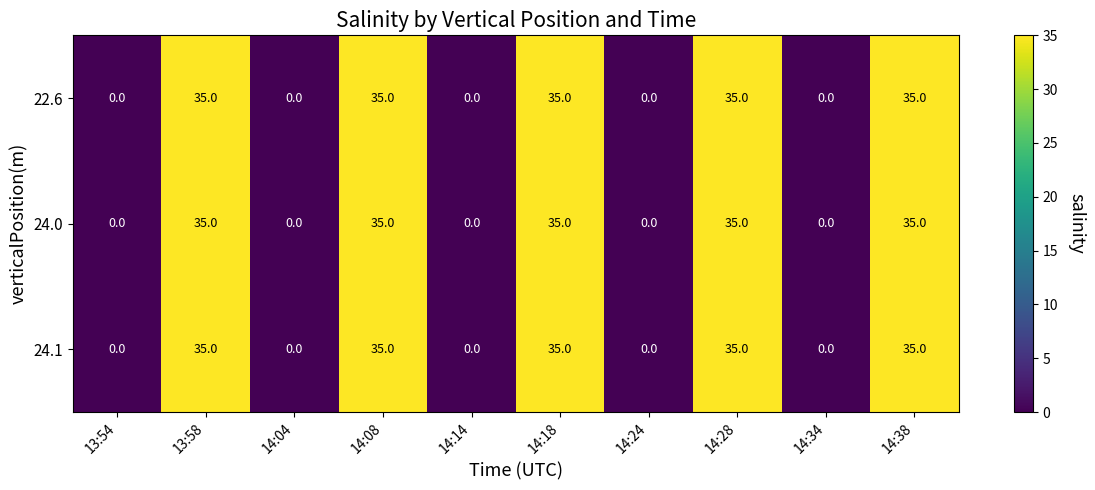

Reading left to right, list all the values displayed in this chart.

22.6: 13:54=0	13:58=35	14:04=0	14:08=35	14:14=0	14:18=35	14:24=0	14:28=35	14:34=0	14:38=35
24.0: 13:54=0	13:58=35	14:04=0	14:08=35	14:14=0	14:18=35	14:24=0	14:28=35	14:34=0	14:38=35
24.1: 13:54=0	13:58=35	14:04=0	14:08=35	14:14=0	14:18=35	14:24=0	14:28=35	14:34=0	14:38=35